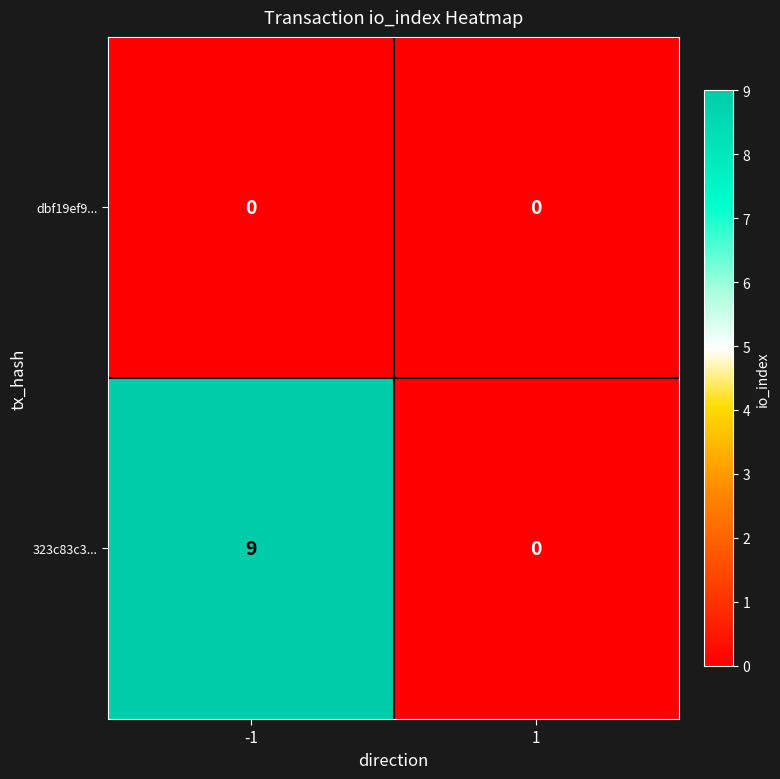

What is the greatest value displayed?

9